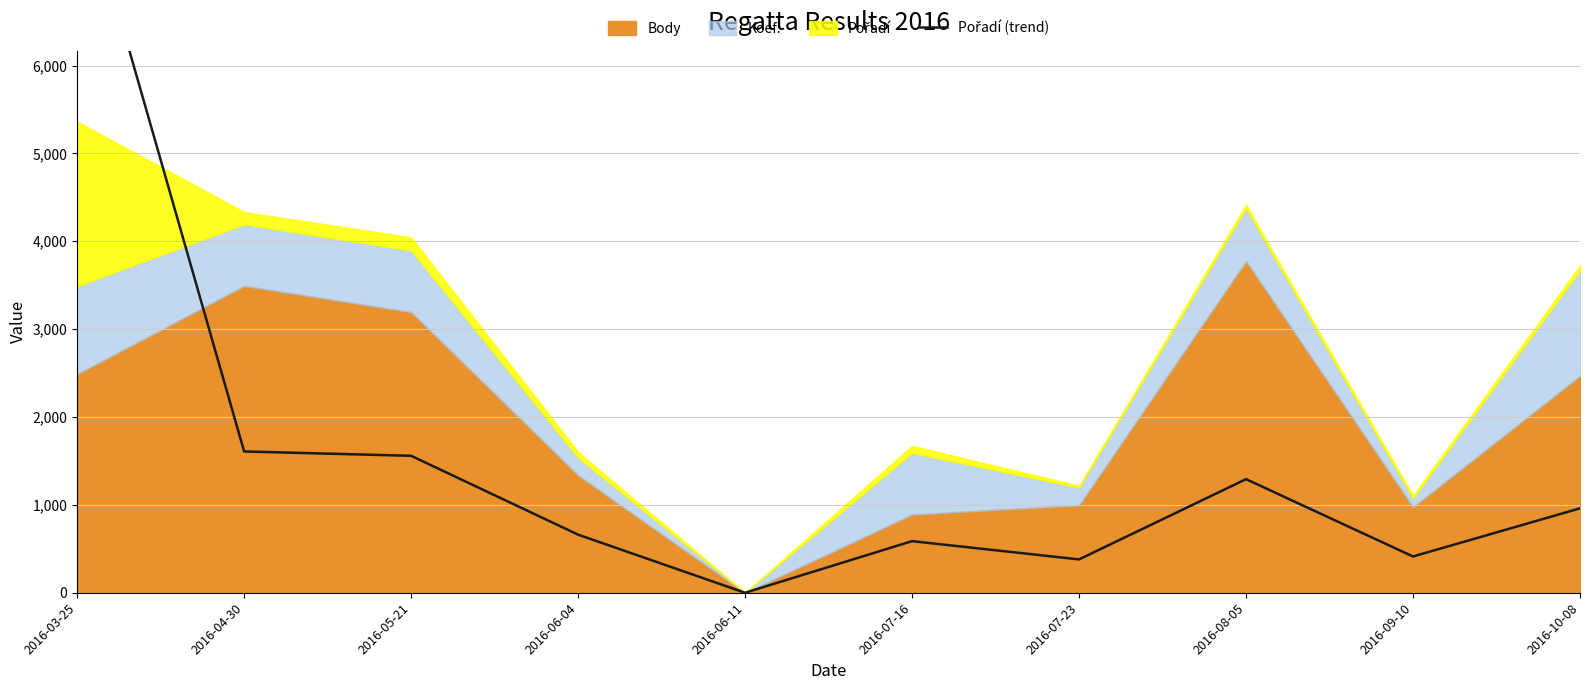

Reading left to right, extract all data points from this chart.

2016-03-25=8246.4	2016-04-30=1607.9	2016-05-21=1558.5	2016-06-04=661.1	2016-06-11=0.0	2016-07-16=587.3	2016-07-23=379.4	2016-08-05=1292.8	2016-09-10=412.8	2016-10-08=960.7